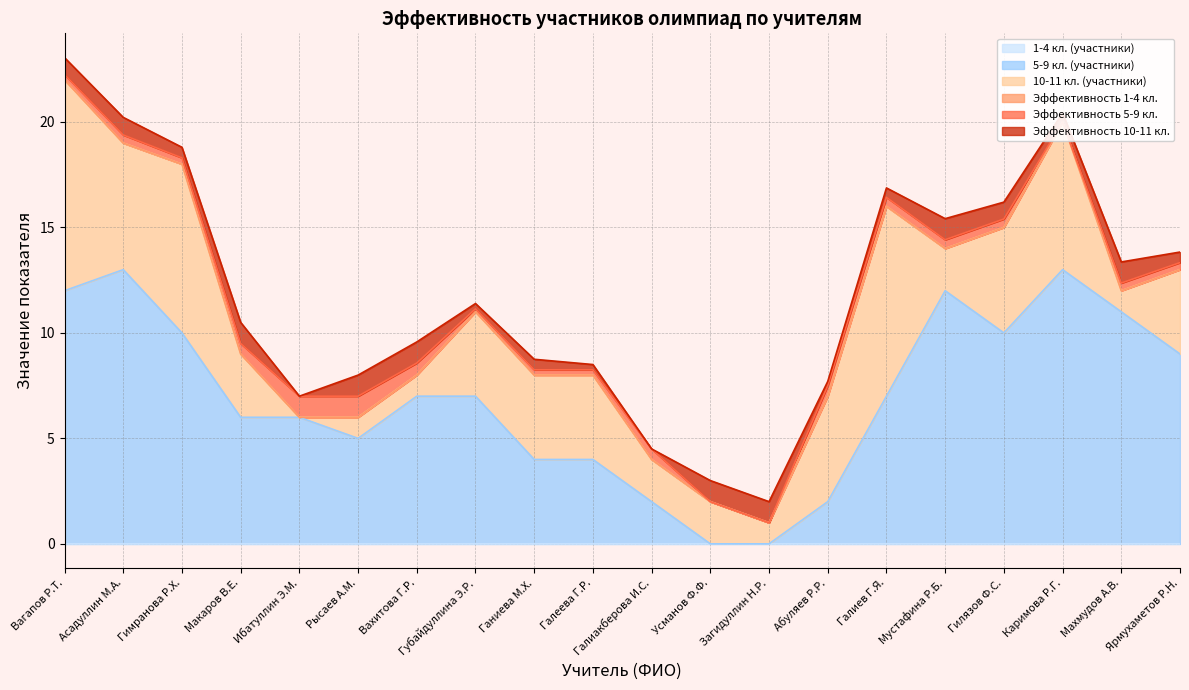

At Рысаев А.М., list the series in order from largest to smallest.

5-9 кл. (участники), 10-11 кл. (участники), Эффективность 5-9 кл., Эффективность 10-11 кл., 1-4 кл. (участники), Эффективность 1-4 кл.